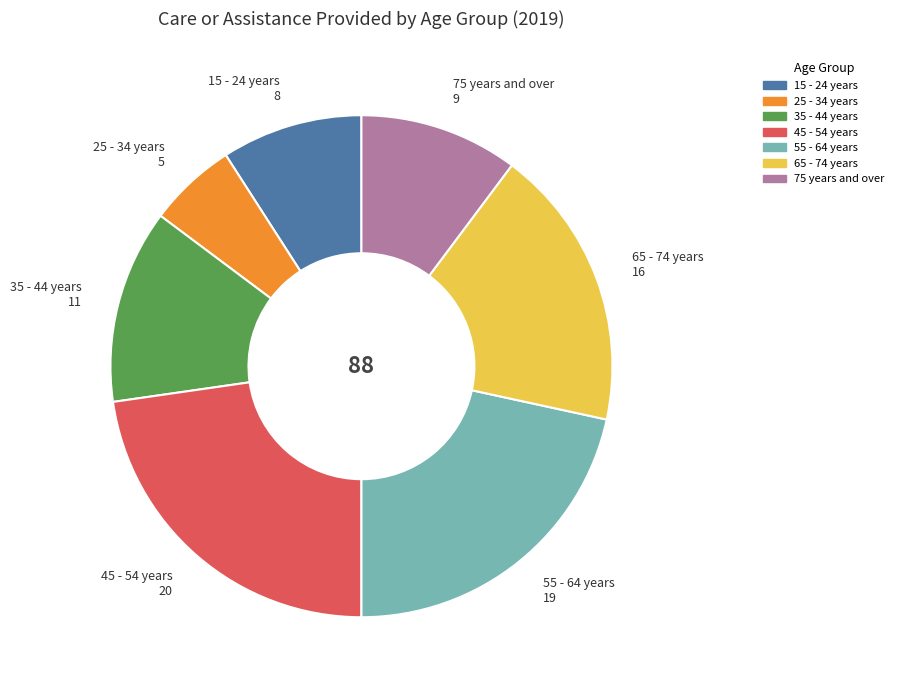

Approximately how many times larger is the value at 25 - 34 years compared to 75 years and over?

0.6